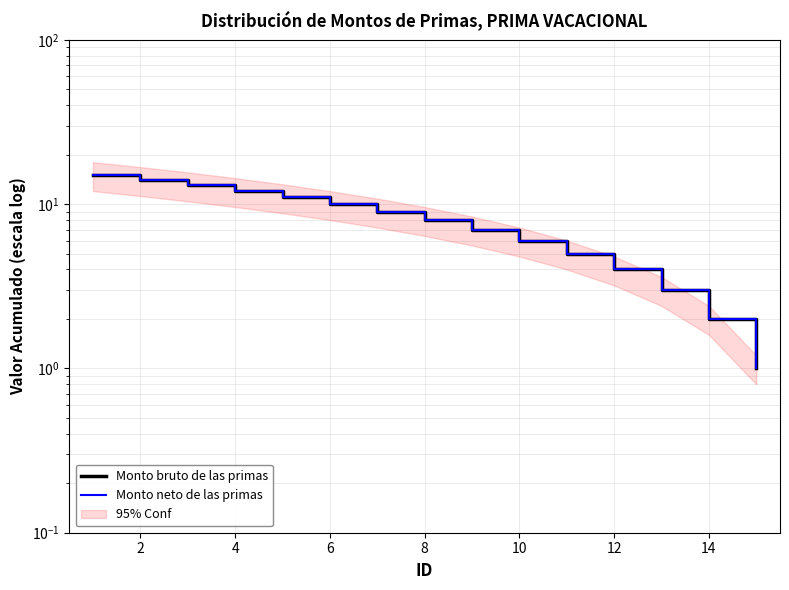

Which series changed the most between 16 and 13?

Monto bruto de las primas